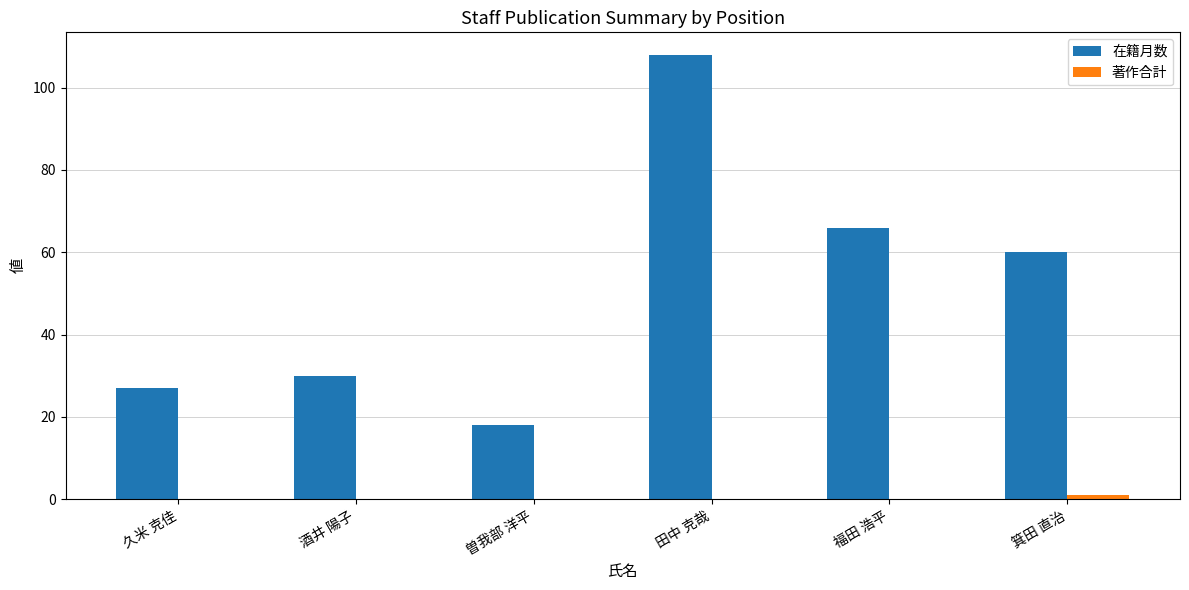

Are the bars horizontal?

No